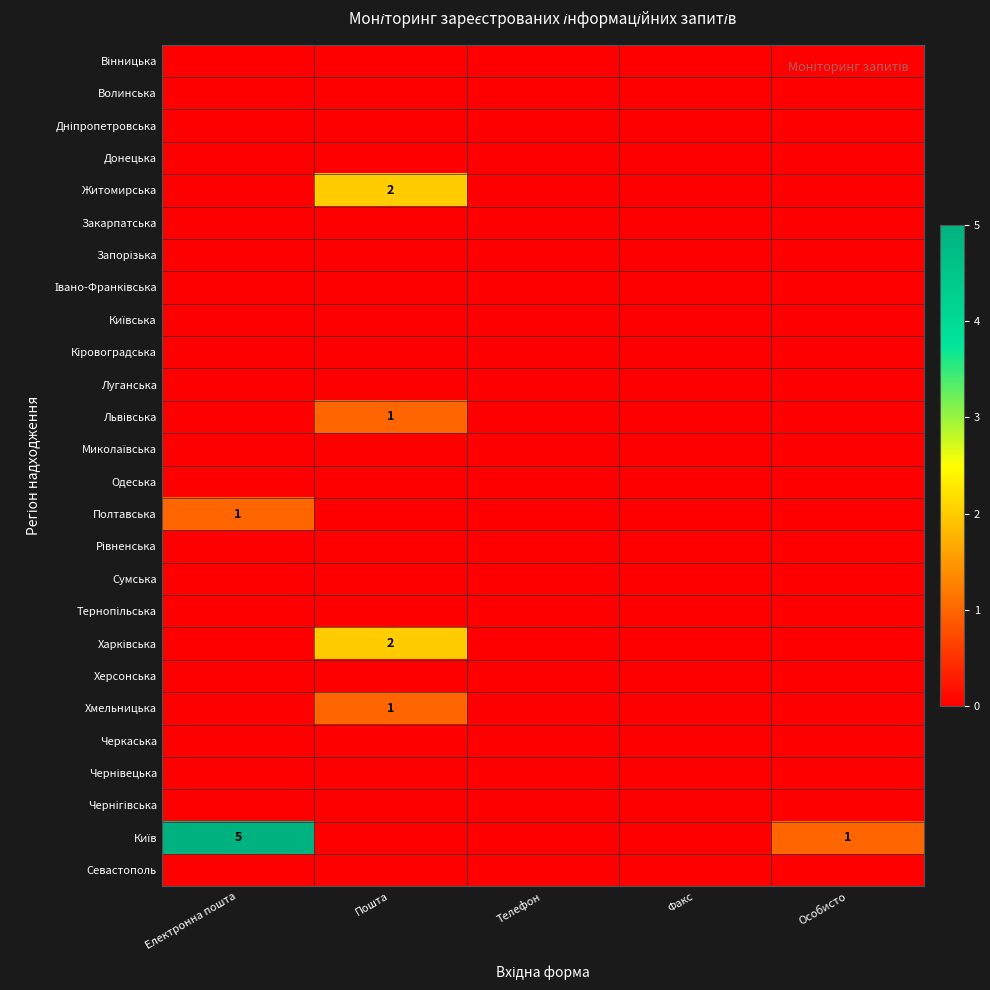

Is it true that Миколаївська equals 0 at Особисто?

True